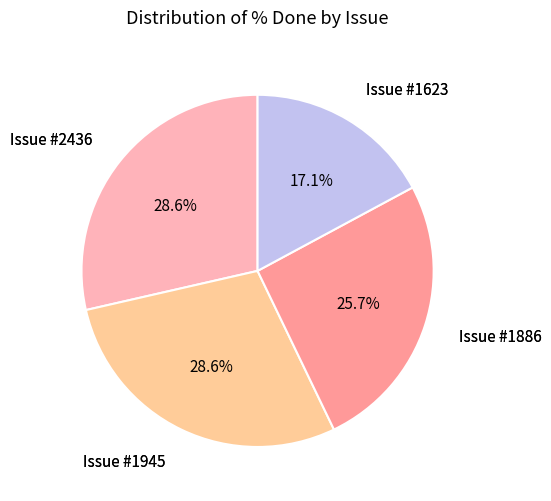

How many segments does this pie chart have?

4